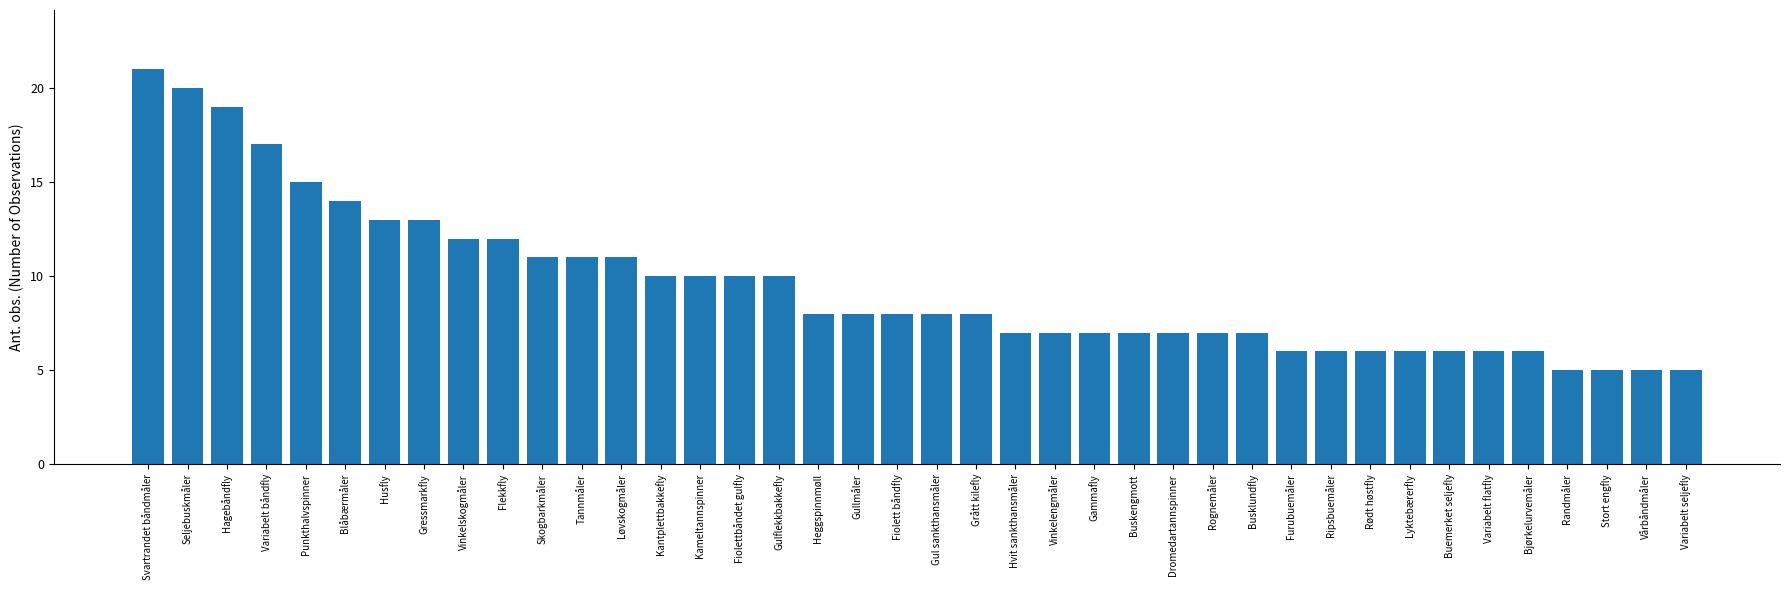

How many bars are there in total?

40